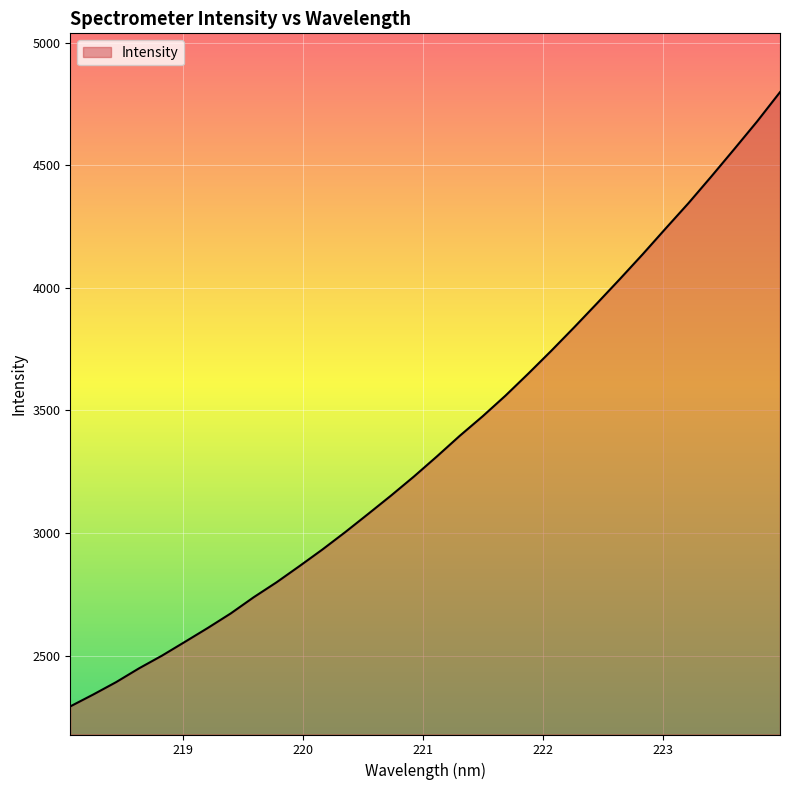

What is the minimum value shown in the chart?

2292.5